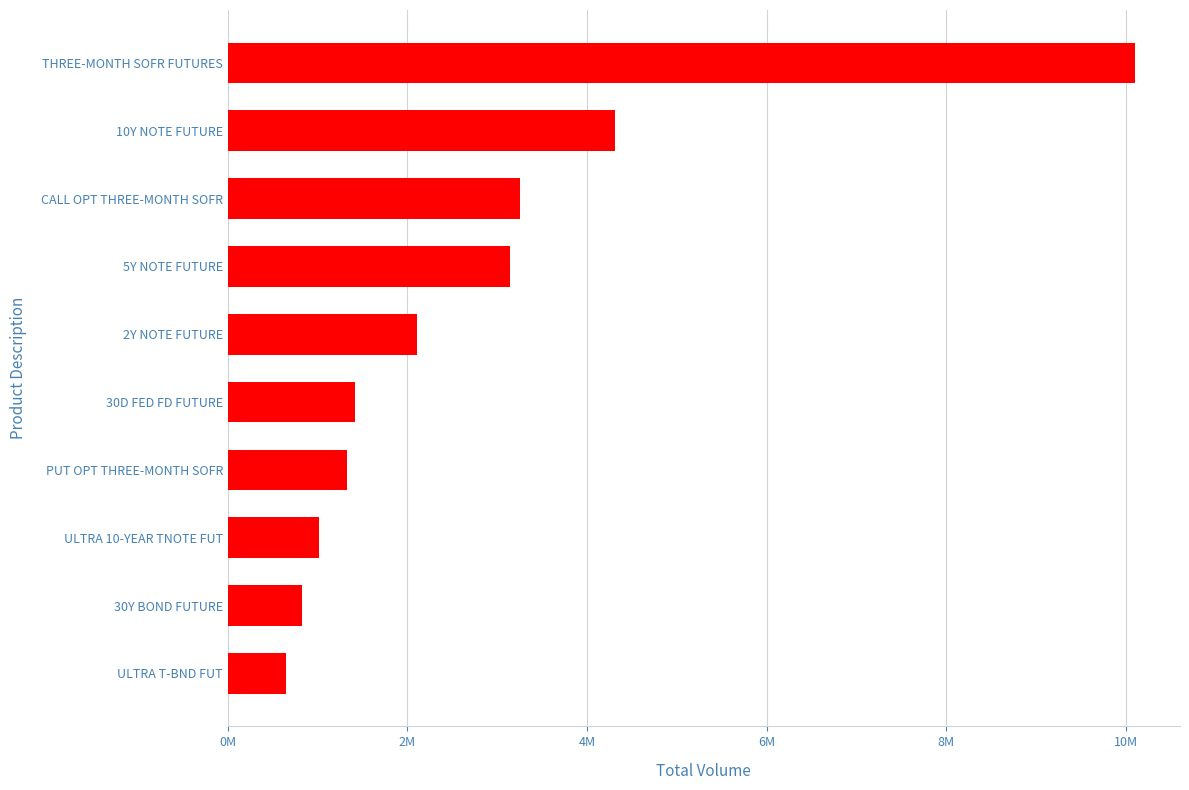

At which label is the value closest to 5374328?

10Y NOTE FUTURE